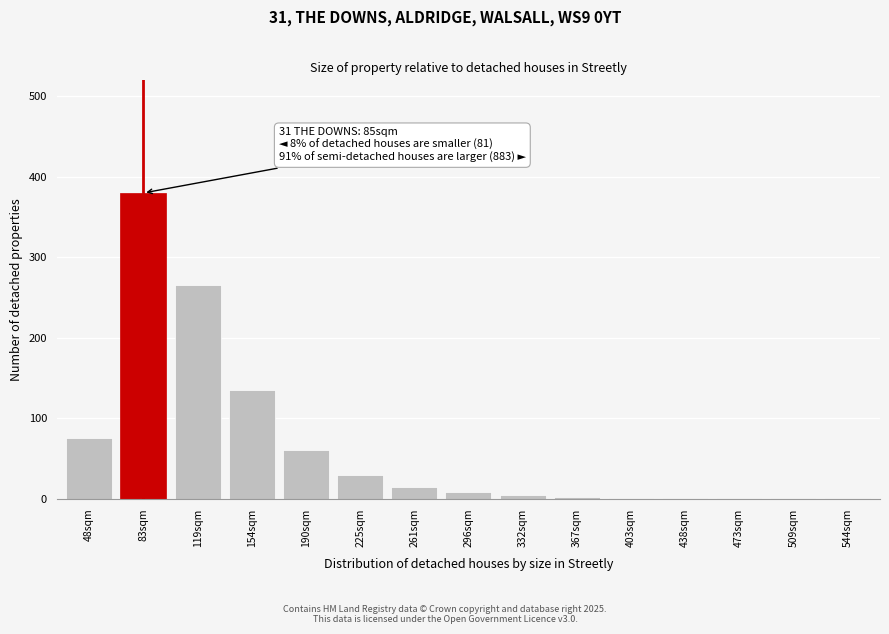

What is the sum of all values?

979